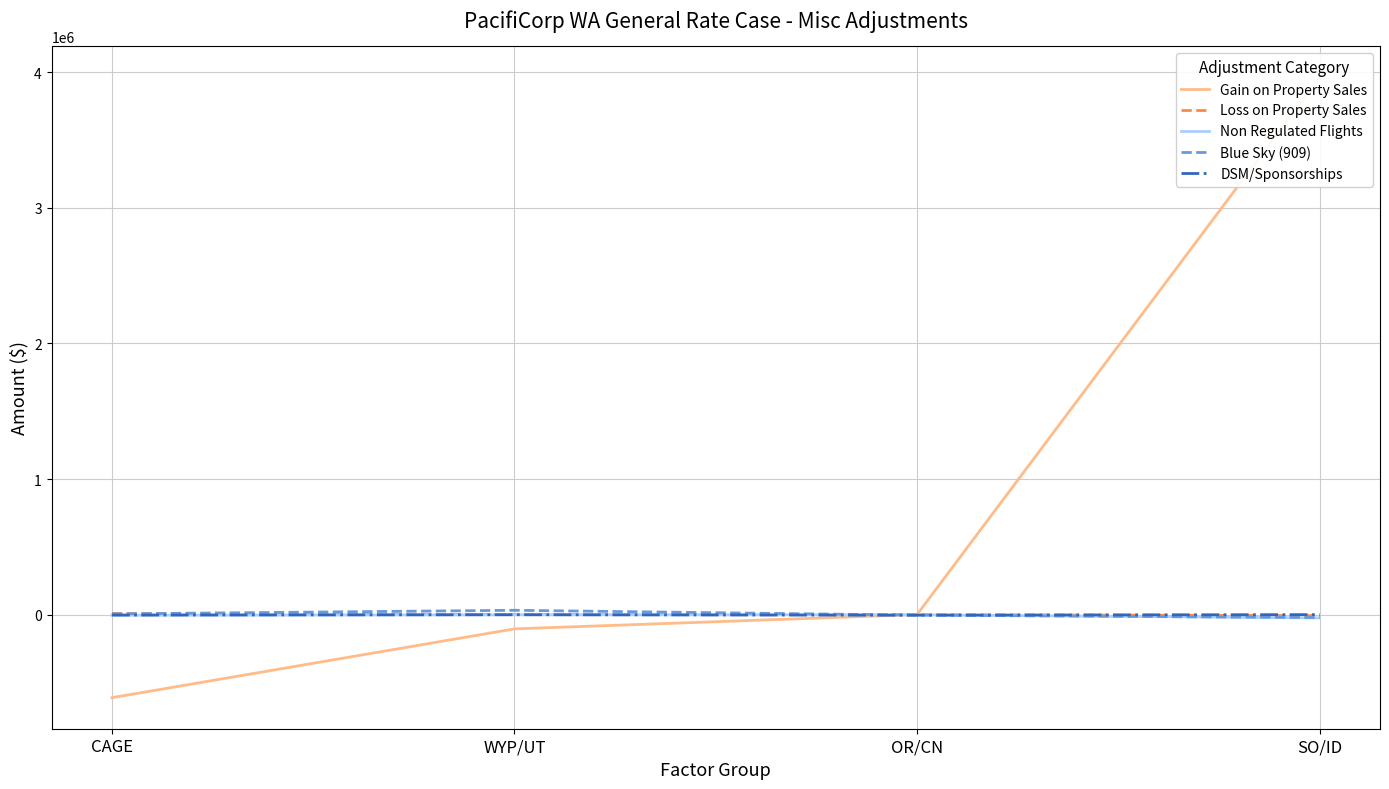

List the series in order of their peak value, highest first.

Gain on Property Sales, Blue Sky (909), Loss on Property Sales, DSM/Sponsorships, Non Regulated Flights